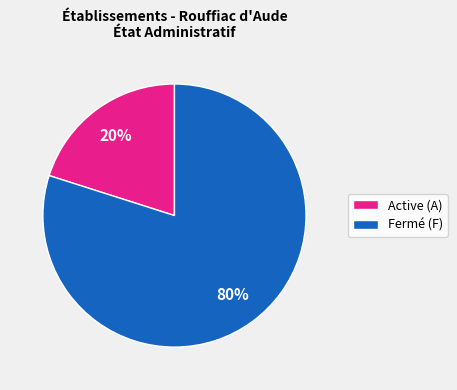

Does Fermé (F) represent more than half of the total?

Yes